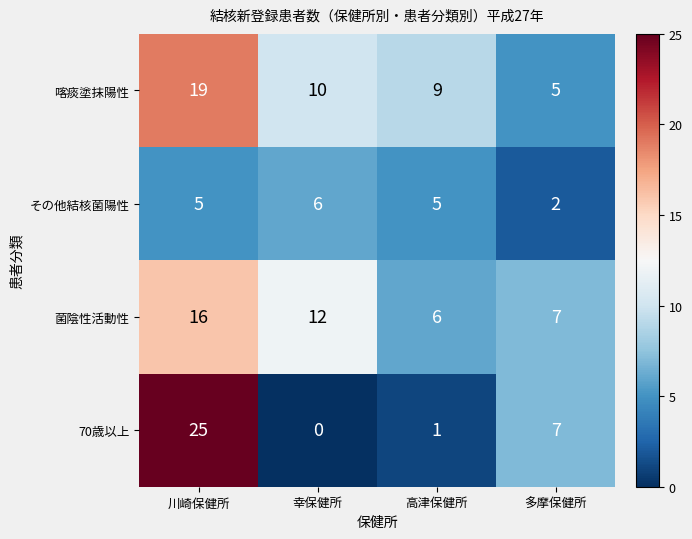

What is the highest value of the 70歳以上 series?

25